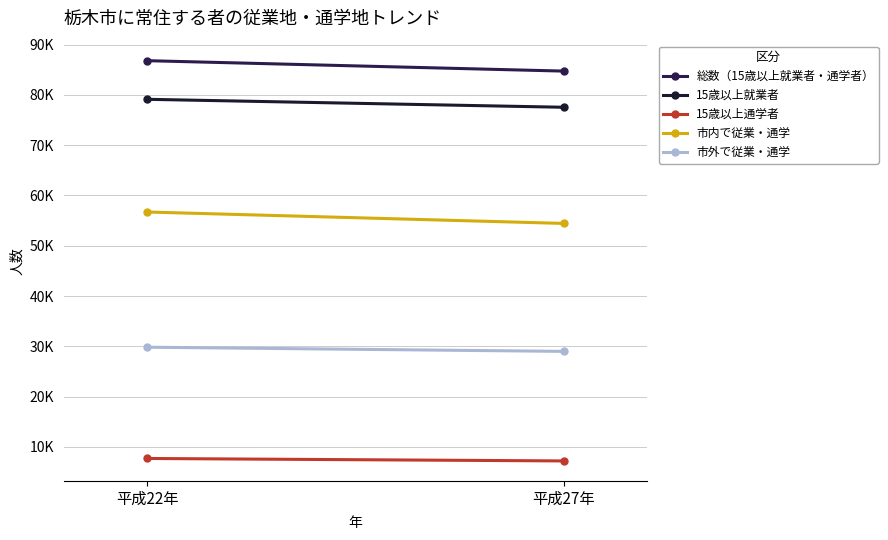

Reading right to left, transcribe all the data shown in this chart.

総数（15歳以上就業者・通学者）: 平成27年=84742	平成22年=86815
15歳以上就業者: 平成27年=77548	平成22年=79132
15歳以上通学者: 平成27年=7194	平成22年=7683
市内で従業・通学: 平成27年=54441	平成22年=56712
市外で従業・通学: 平成27年=28985	平成22年=29818